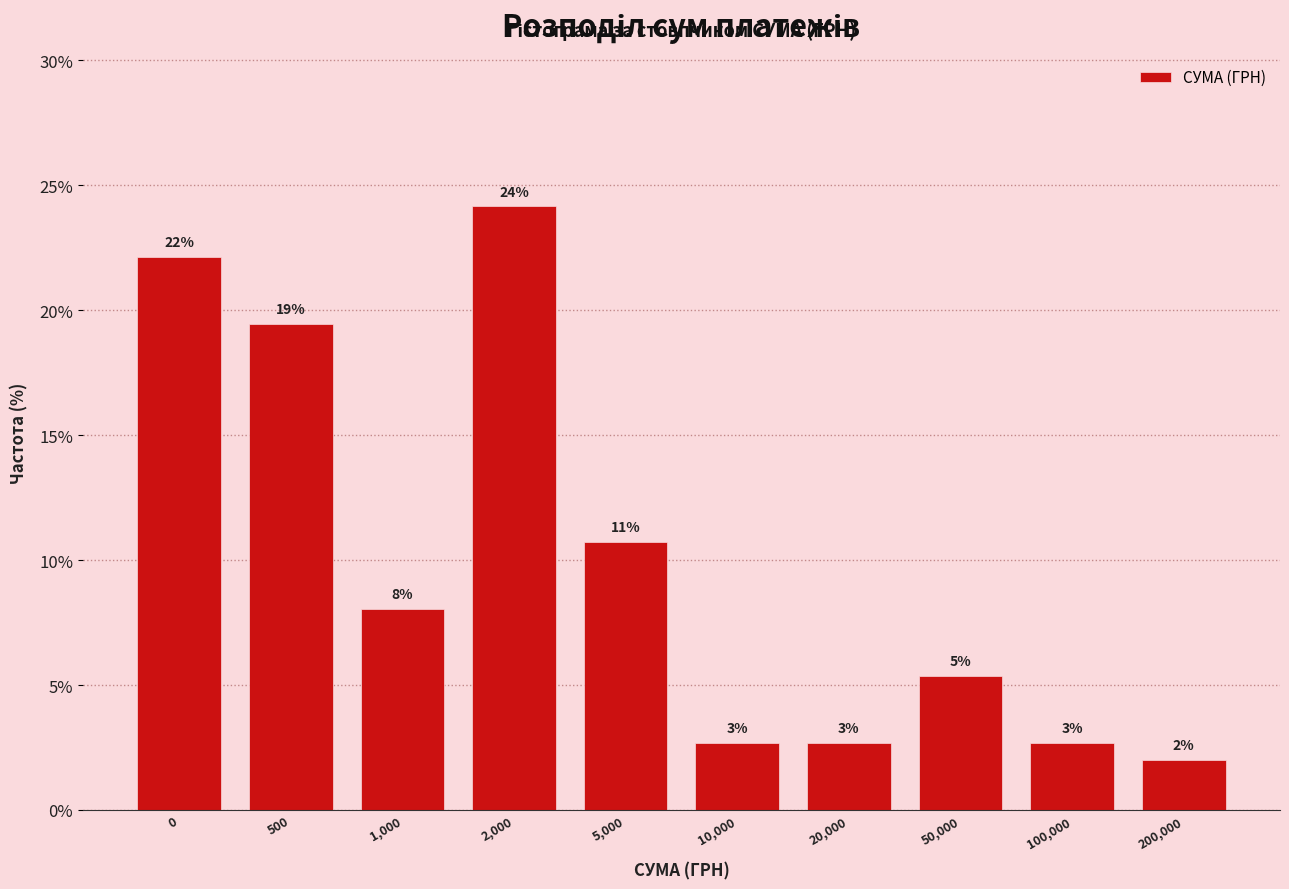

Are the bars horizontal?

No